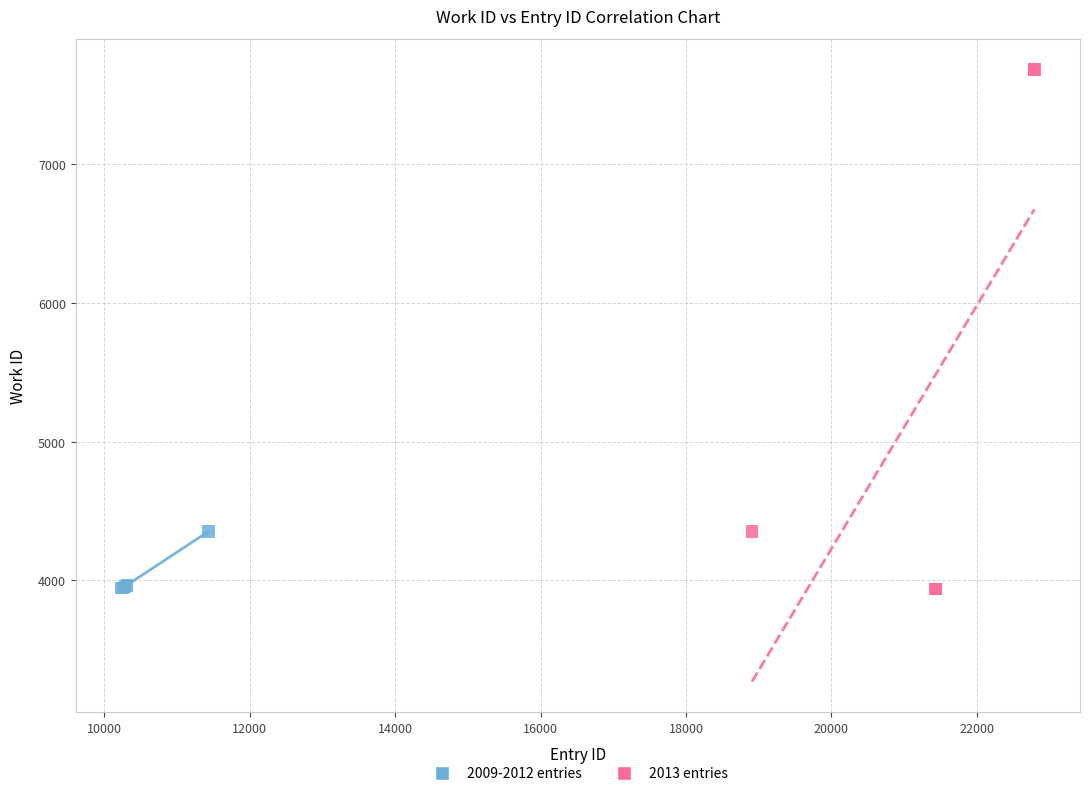

Which series reaches the maximum Y coordinate?

2013 entries